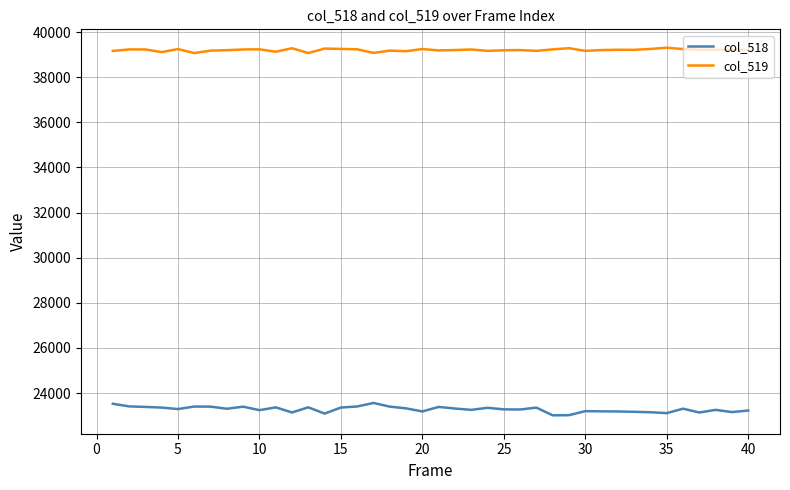

True or false: col_519 and col_518 intersect in this chart.

False